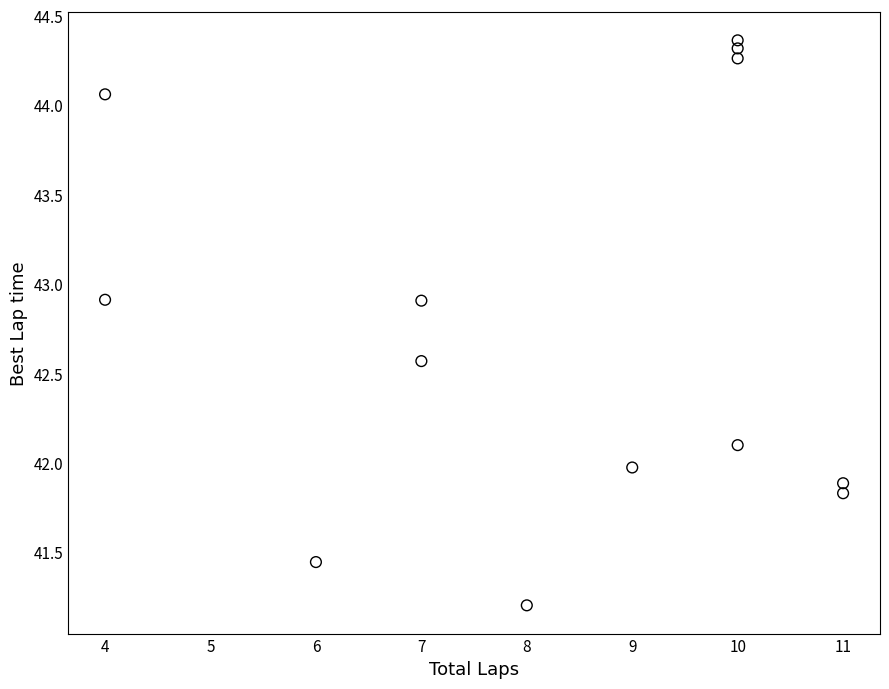

What is the range of Y values (max minus min)?

3.2